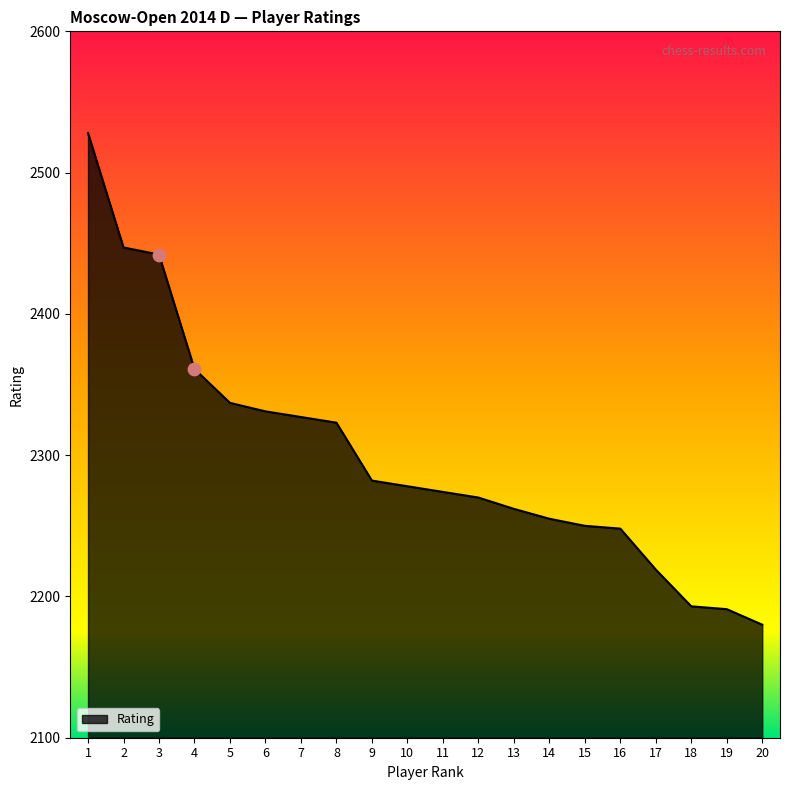

Which has a higher value, 19 or 17?

17